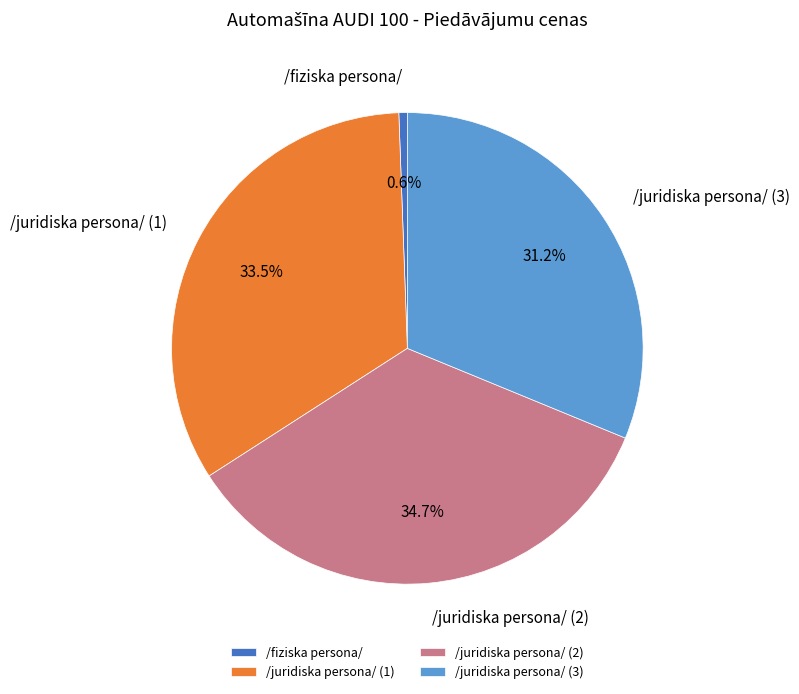

Which category has the smallest portion of the pie?

/fiziska persona/